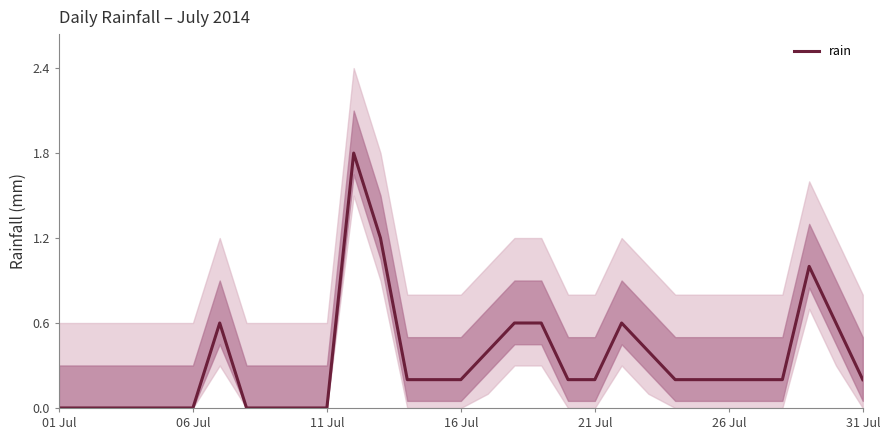

The chart shows a value of 0.2 at 14. True or false?

True